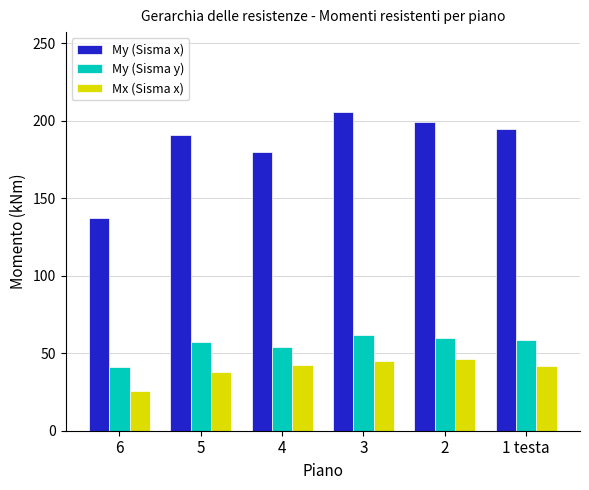

Is the value of My (Sisma x) at 2 greater than the value of My (Sisma y) at 2?

Yes